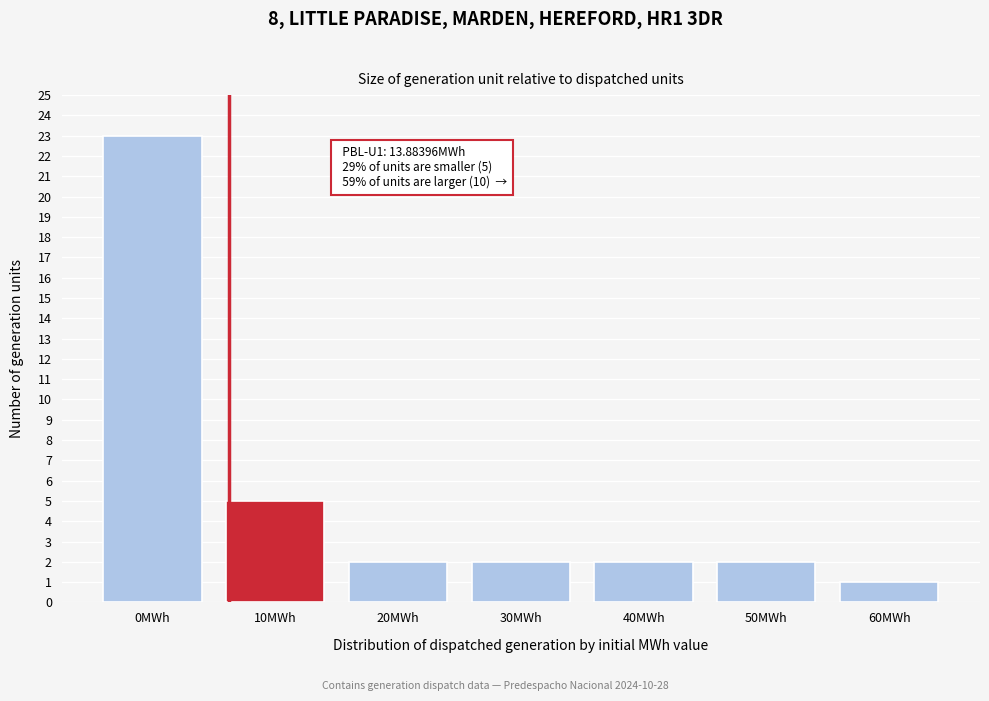

Reading left to right, transcribe all the data shown in this chart.

0MWh=23	10MWh=5	20MWh=2	30MWh=2	40MWh=2	50MWh=2	60MWh=1